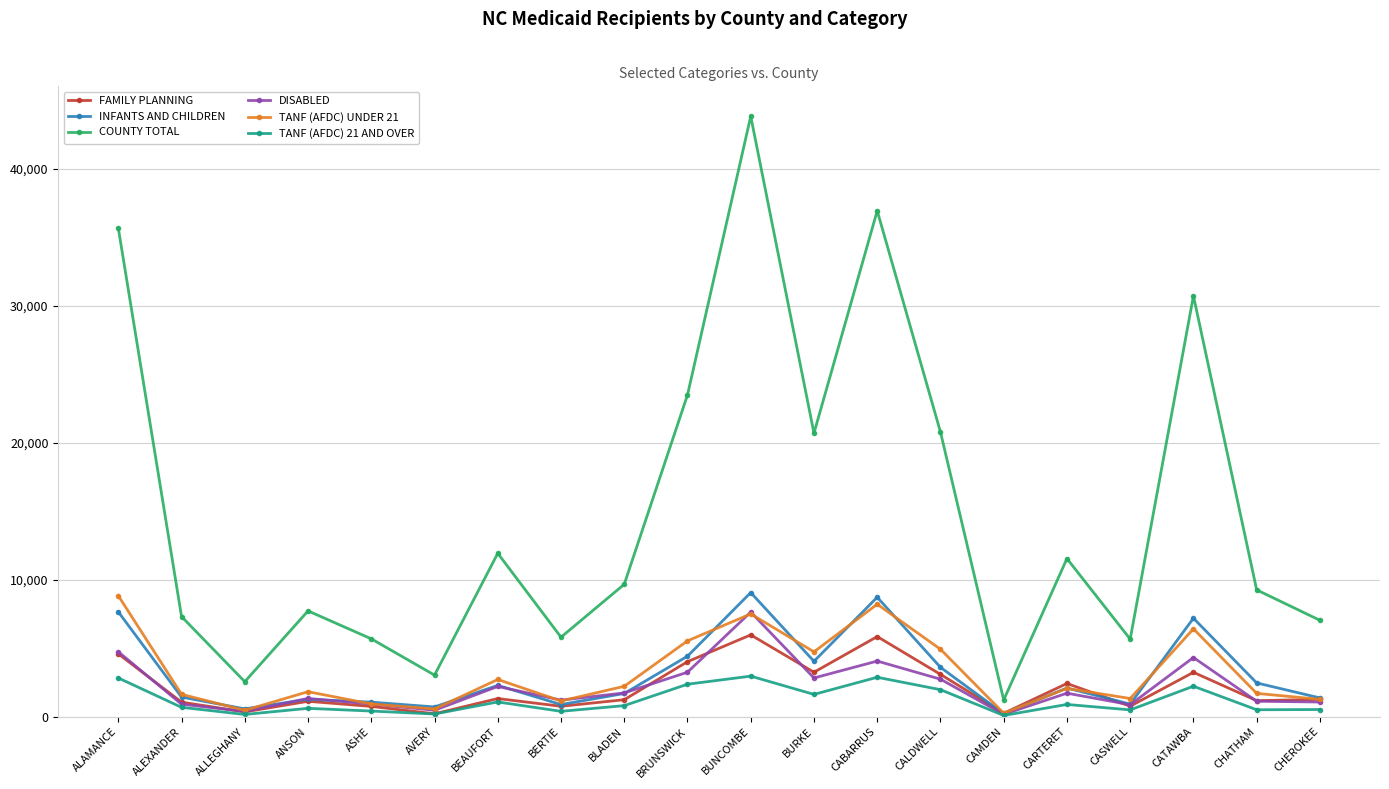

Which series has the largest total across all categories?

COUNTY TOTAL